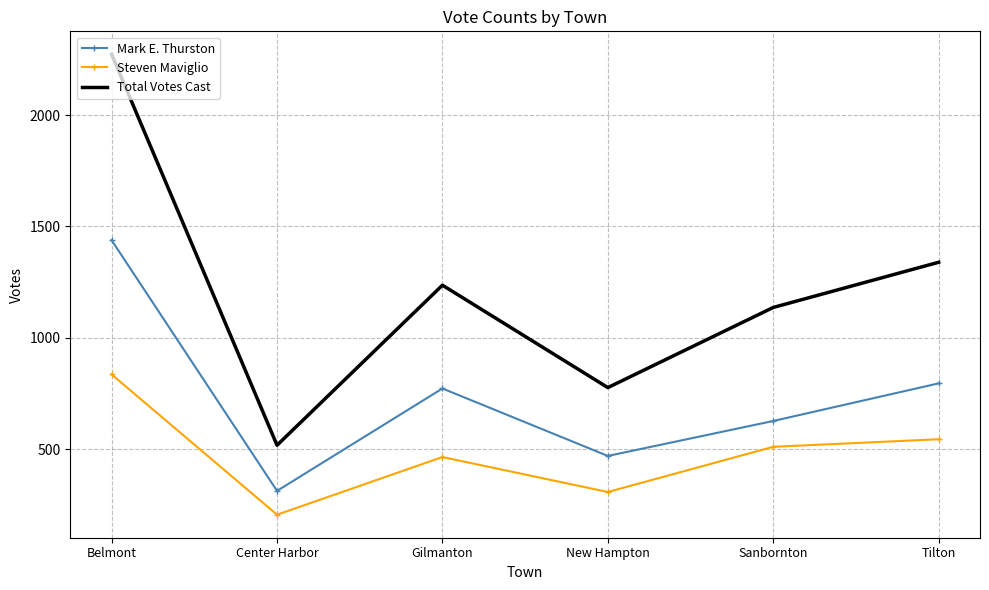

At how many categories does at least one series exceed 2189?

1